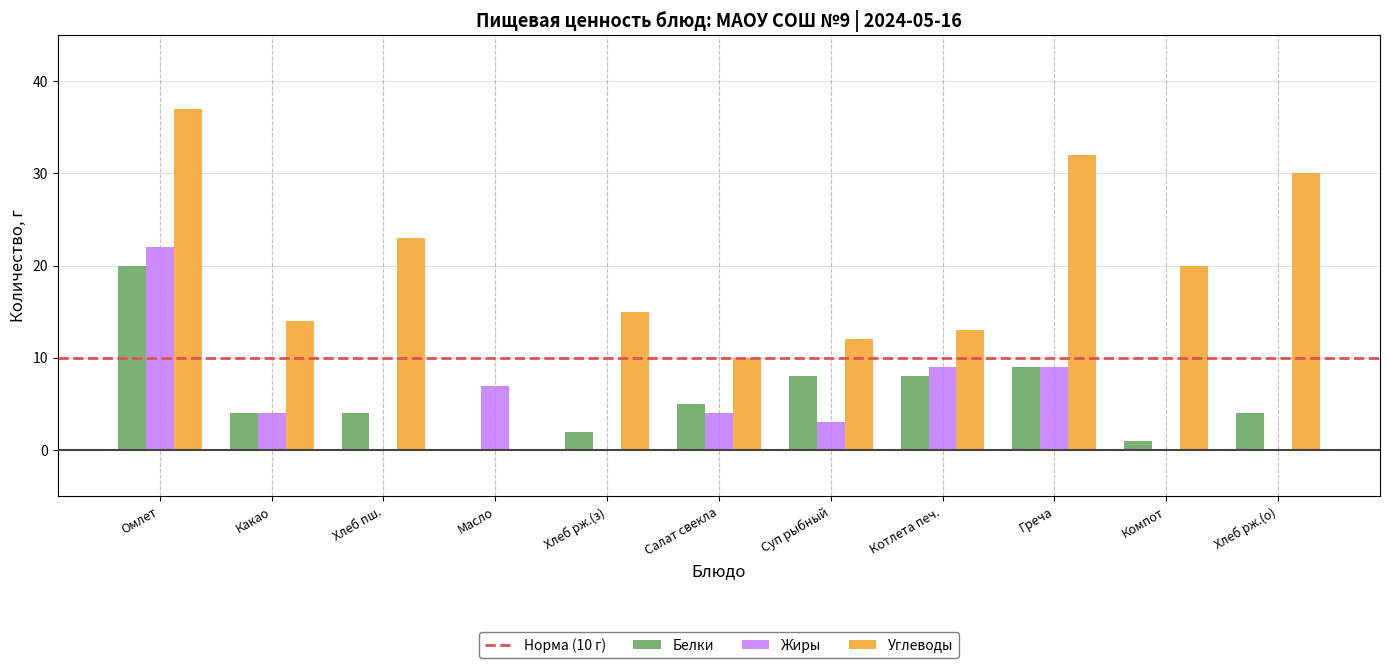

What is the sum of the Белки values at Какао and Хлеб рж.(о)?

8